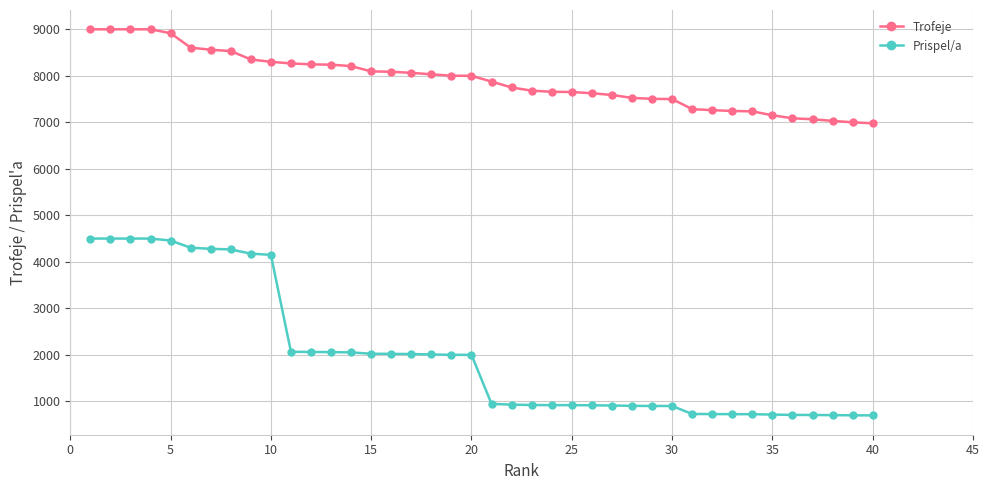

True or false: Trofeje and Prispel/a intersect in this chart.

False